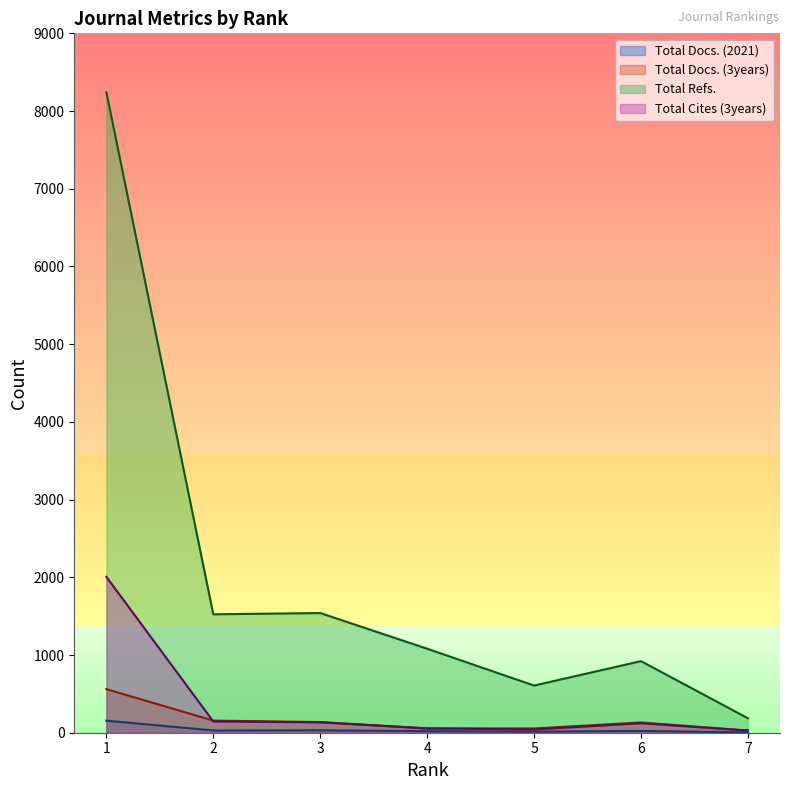

True or false: Total Docs. (3years) has more than 2 interior local peaks.

False